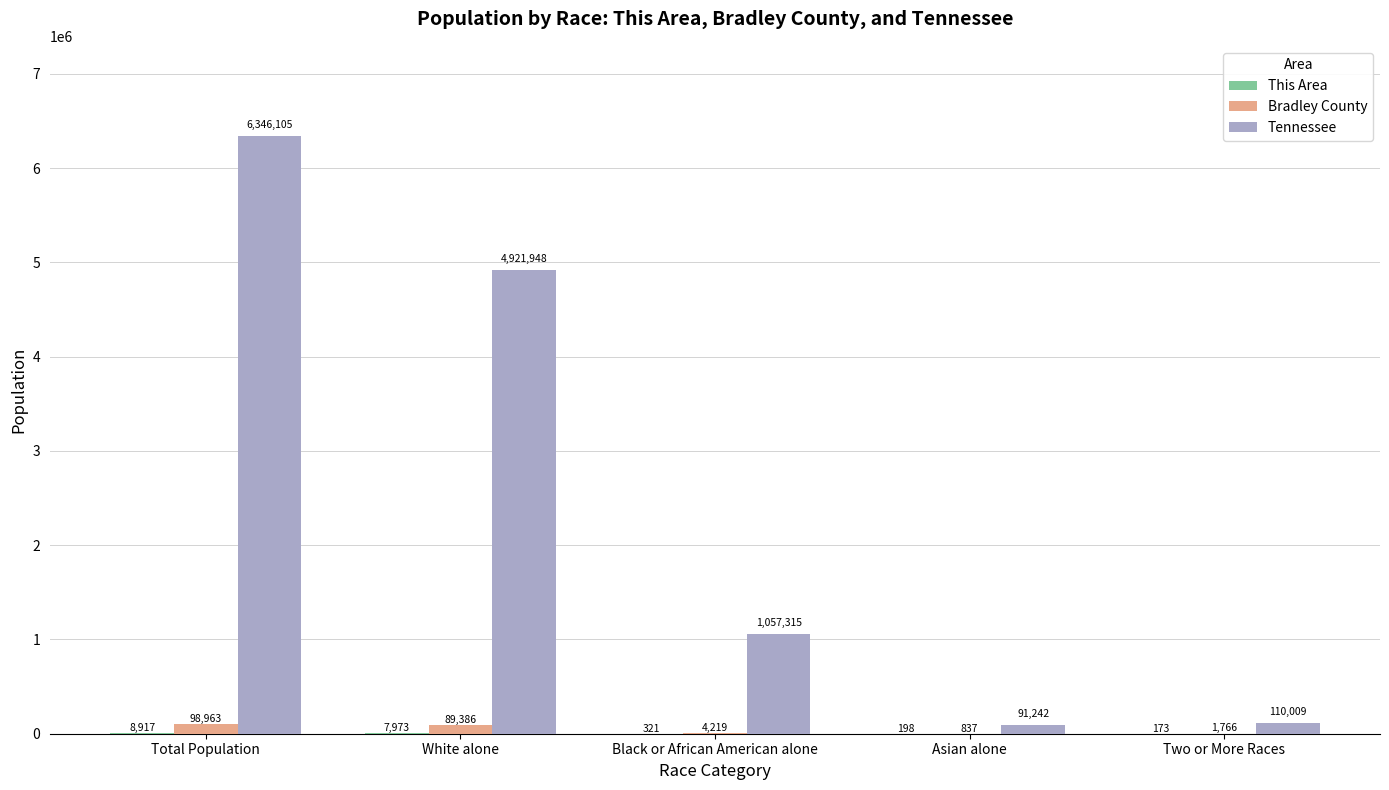

Read the Bradley County value at Two or More Races, to the nearest 100.

1800